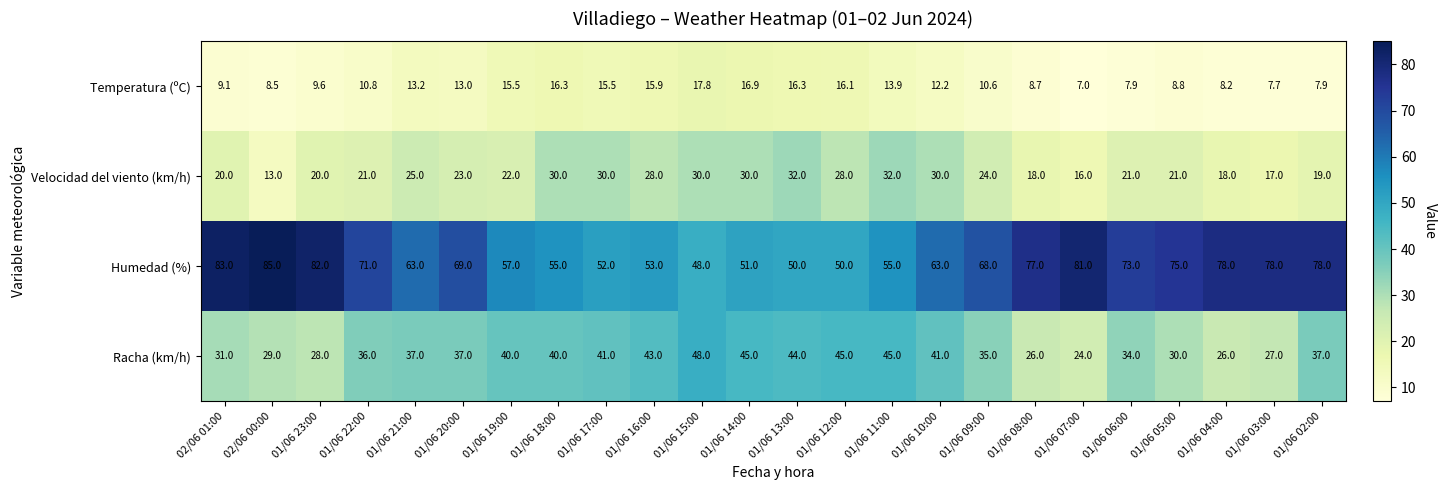

Which series has the widest spread of values?

Humedad (%)